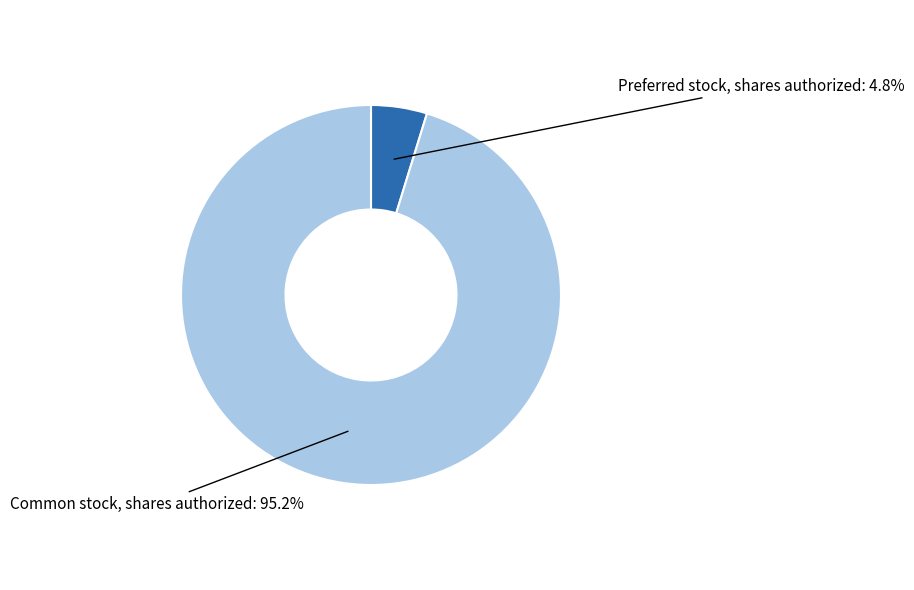

Does any single category account for the majority?

Yes